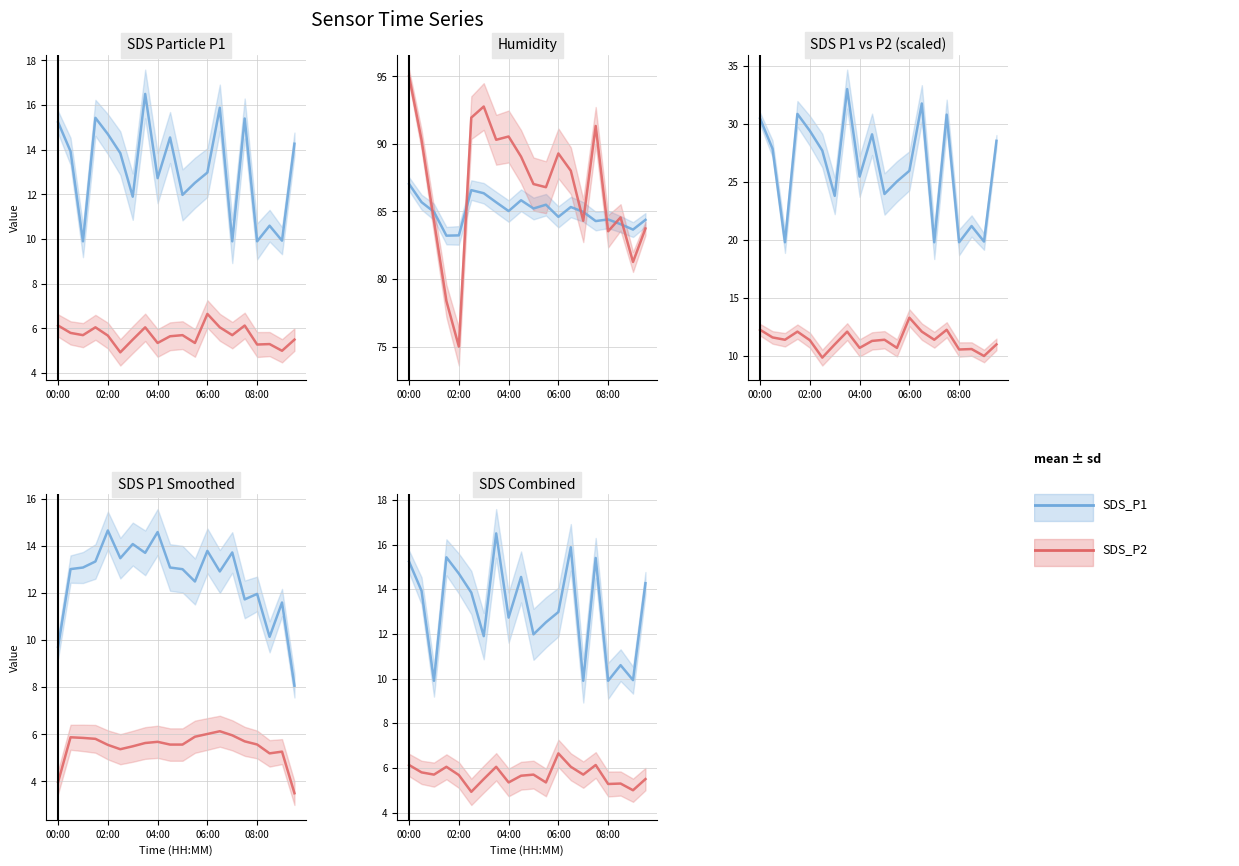

What is the highest value of the BME280_humidity series?

87.0